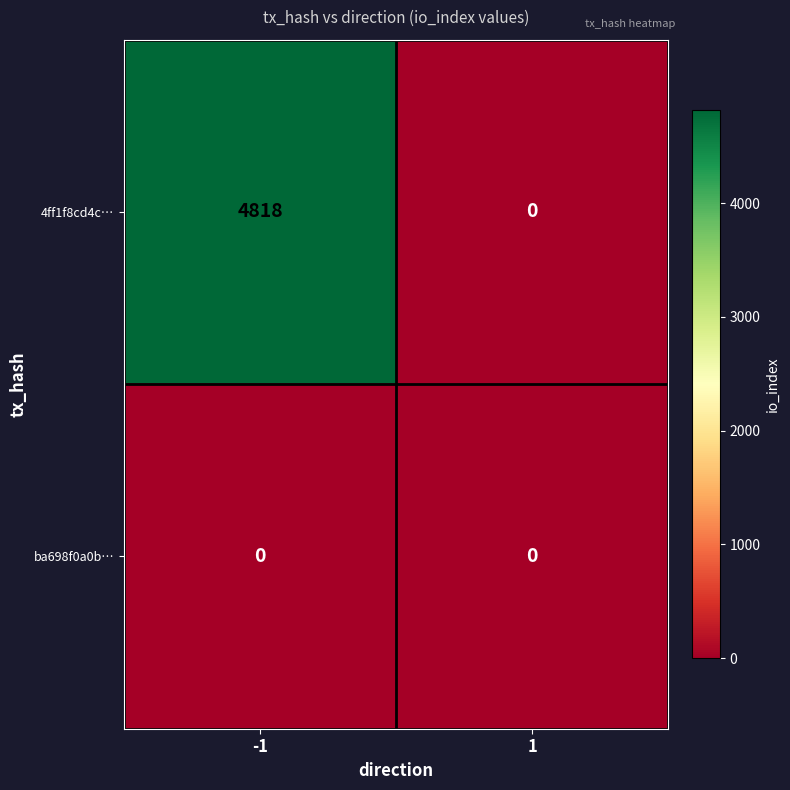

What is the difference between the maximum and minimum values in the 4ff1f8cd4c… series?

4818